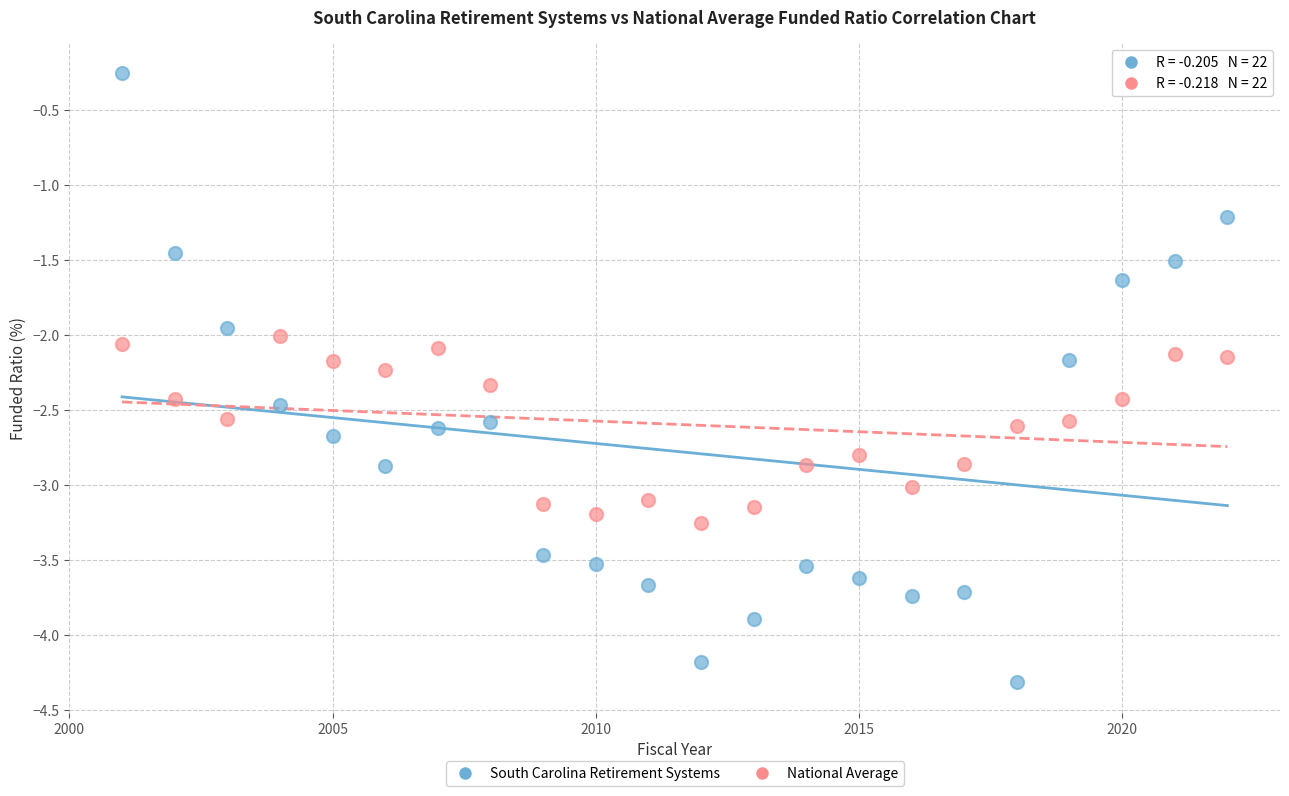

What are all the series names shown in the legend?

South Carolina Retirement Systems, National Average